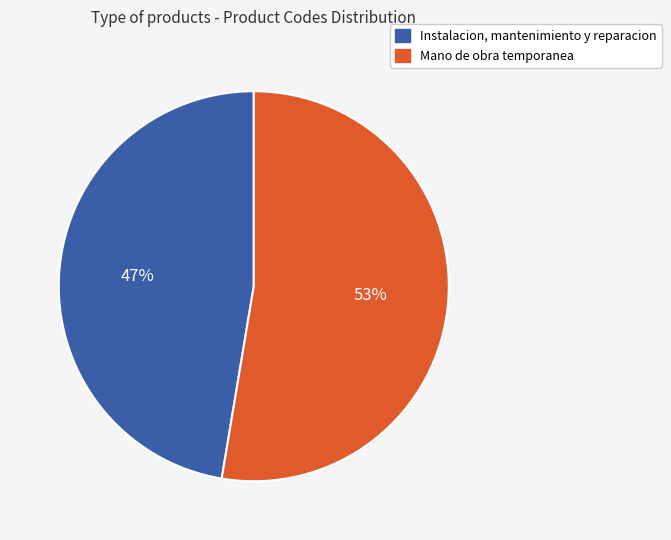

Which category has the smallest portion of the pie?

Instalacion, mantenimiento y reparacion